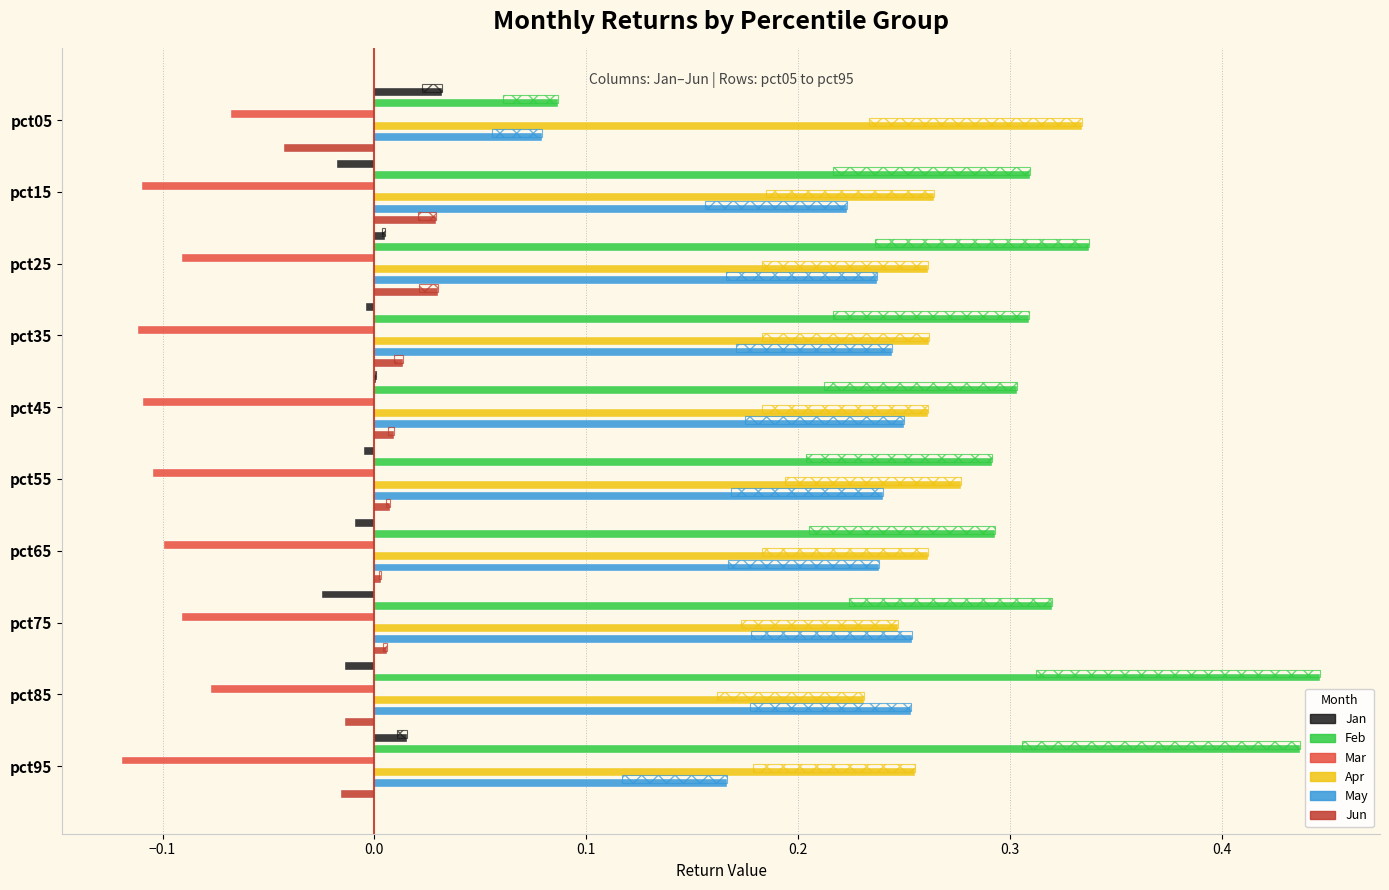

At how many categories does at least one series exceed 0?

10